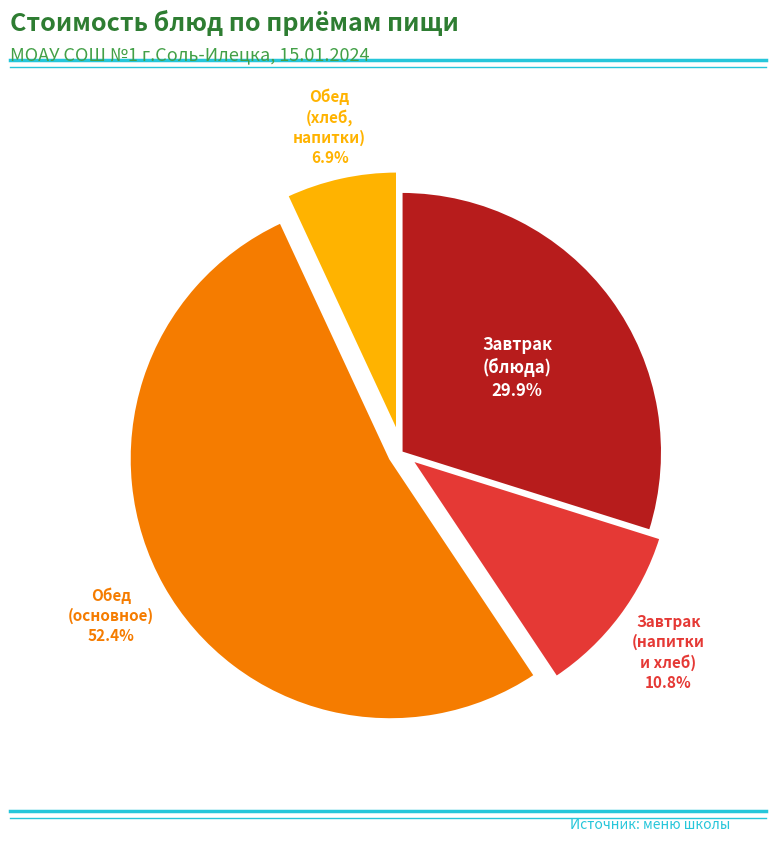

Rank the categories by value from highest to lowest.

Обед (основное), Завтрак (блюда), Завтрак (напитки и хлеб), Обед (хлеб, напитки)